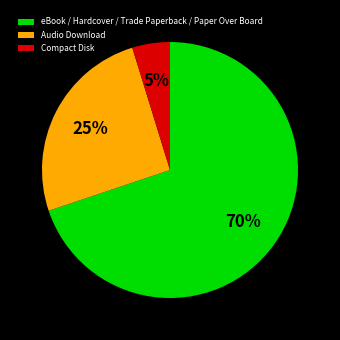

Is it true that Compact Disk is 18% of the pie?

False